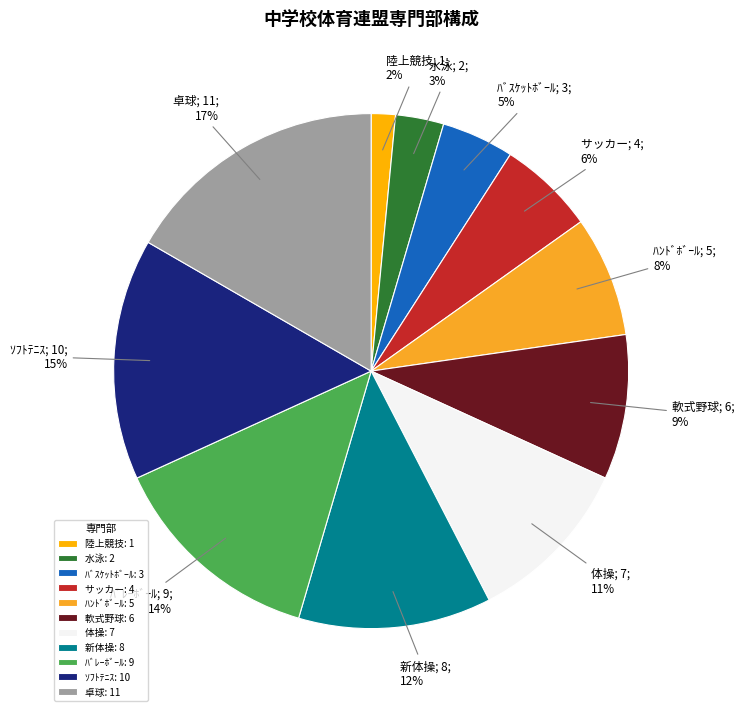

The サッカー slice represents 6% of the pie. True or false?

True